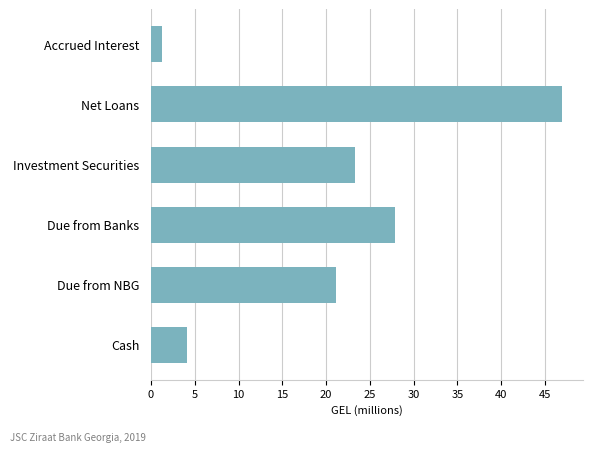

How many bars are there in total?

6